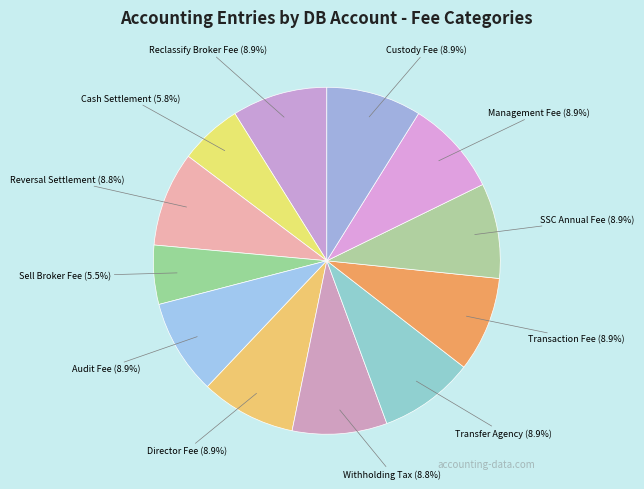

Between Transfer Agency and Cash Settlement, which is larger?

Transfer Agency